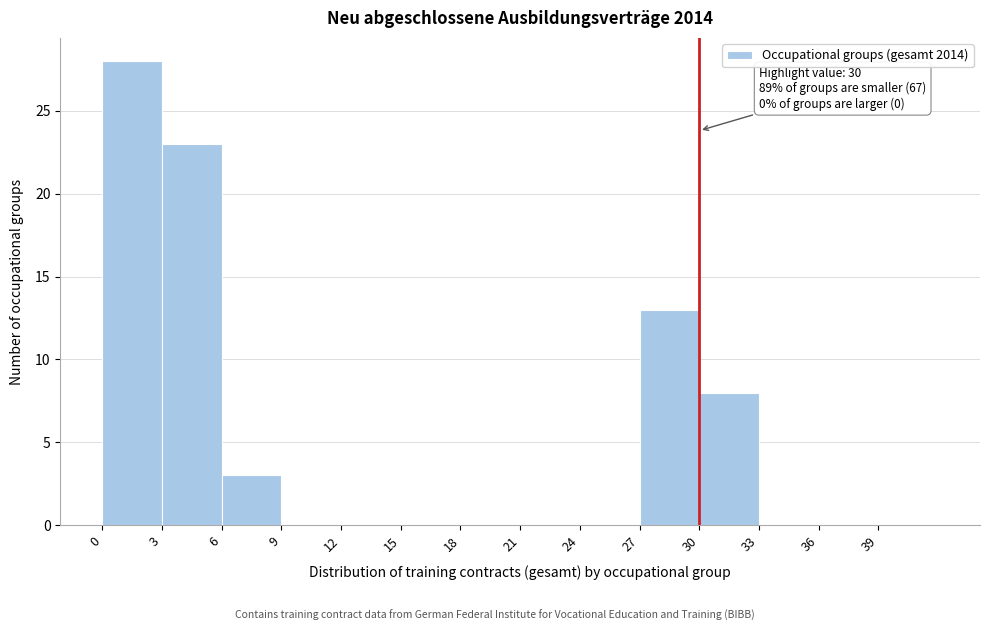

Which range on the x-axis has the tallest bar?

0 to 3